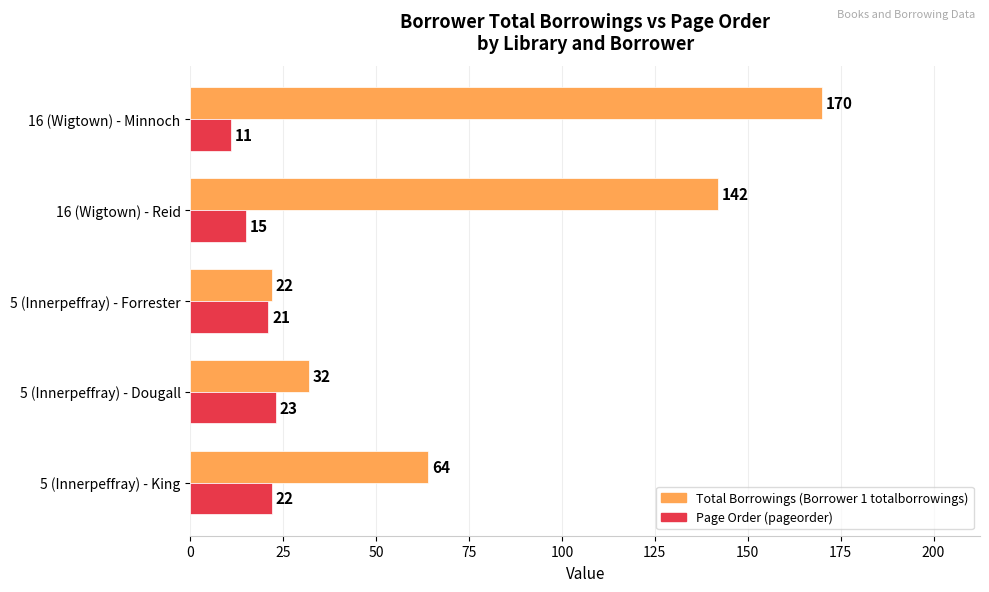

At which category is the sum across all series the highest?

16 (Wigtown) - Minnoch